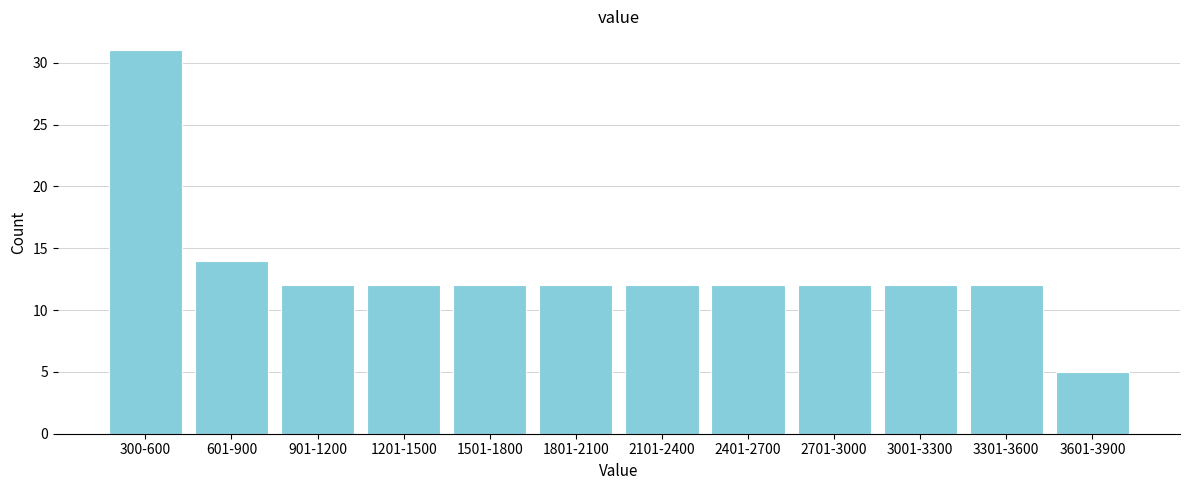

Reading left to right, extract all data points from this chart.

300-600=31	601-900=14	901-1200=12	1201-1500=12	1501-1800=12	1801-2100=12	2101-2400=12	2401-2700=12	2701-3000=12	3001-3300=12	3301-3600=12	3601-3900=5